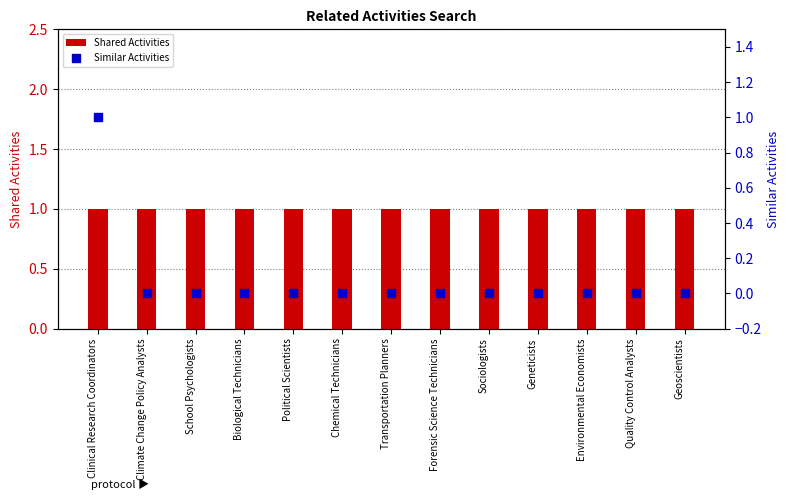

Is the value of Shared Activities at Geneticists greater than the value of Similar Activities at Transportation Planners?

Yes